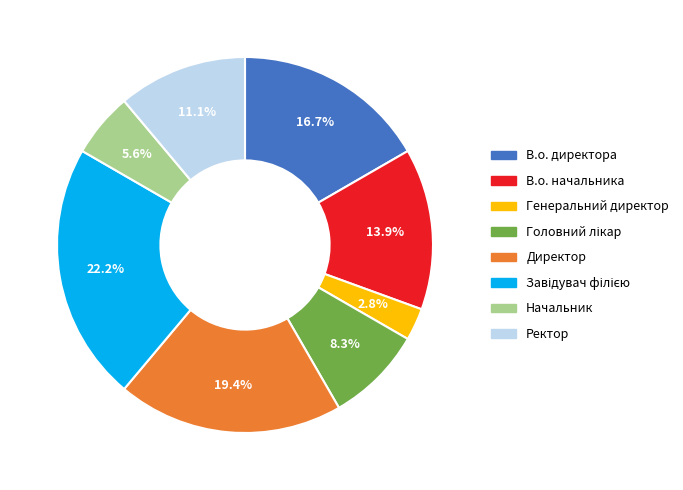

How many slices are in this pie chart?

8